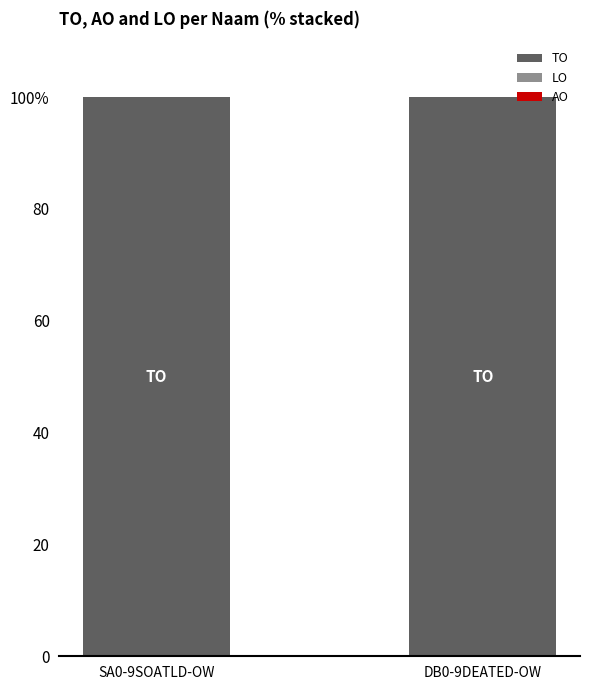

Between SA0-9SOATLD-OW and DB0-9DEATED-OW, which series saw the biggest shift?

TO